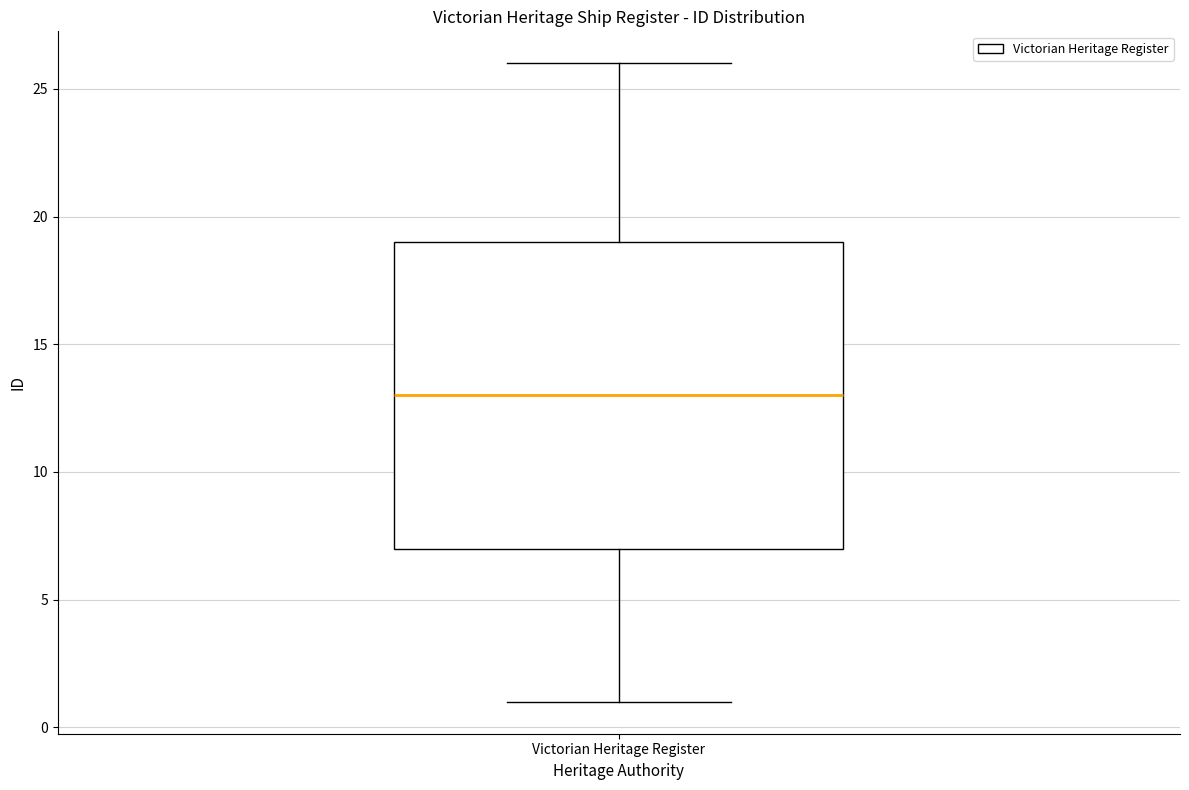

Transcribe this box plot: give where the median line is, the range the box spans, and where the two whiskers end, as read against the y-axis. The values are not printed on the chart, so give them approximately, as read against the axis.

median 13, box 7 to 19, whiskers 1 to 26